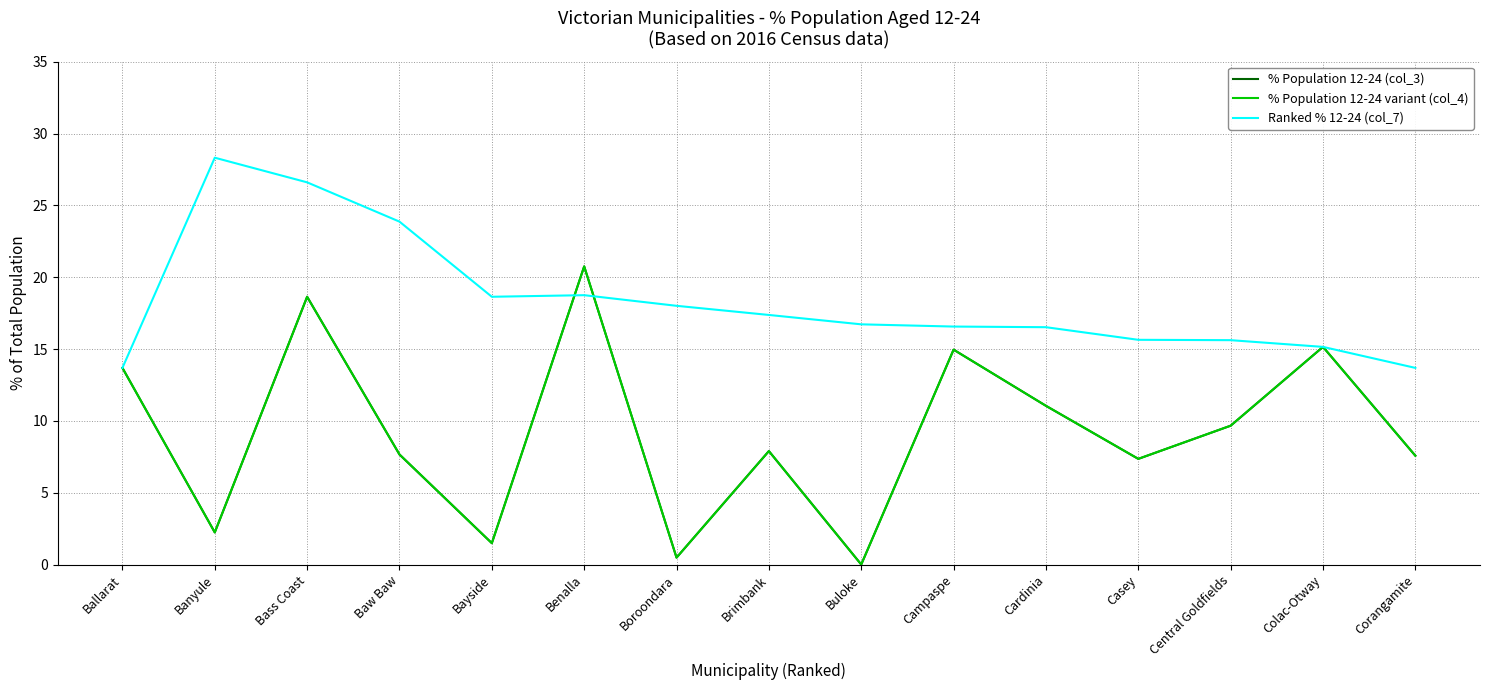

At which category does the chart reach its peak across all series?

Banyule